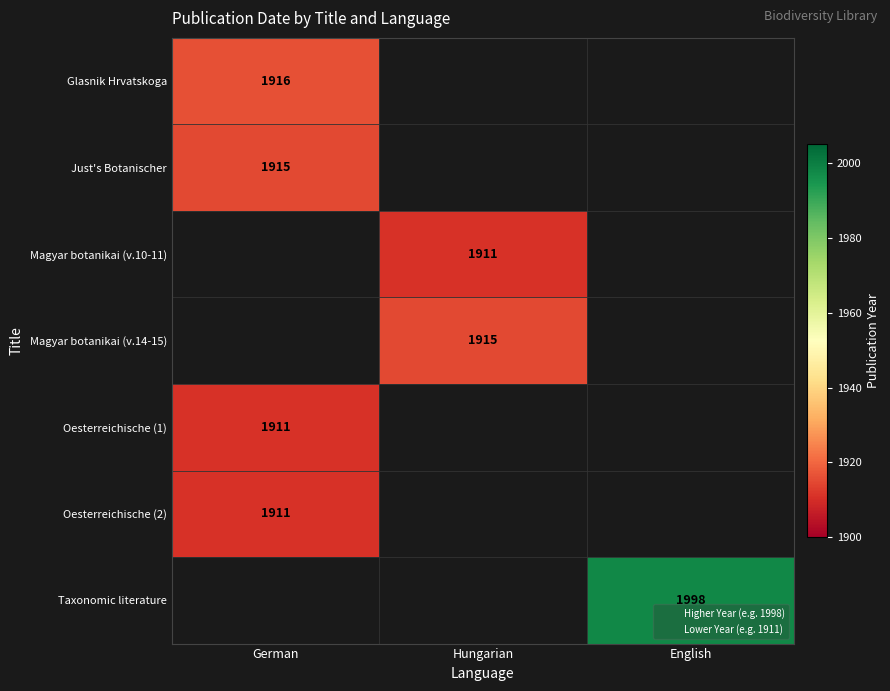

Rank the categories by Just's Botanischer value from lowest to highest.

Hungarian, English, German